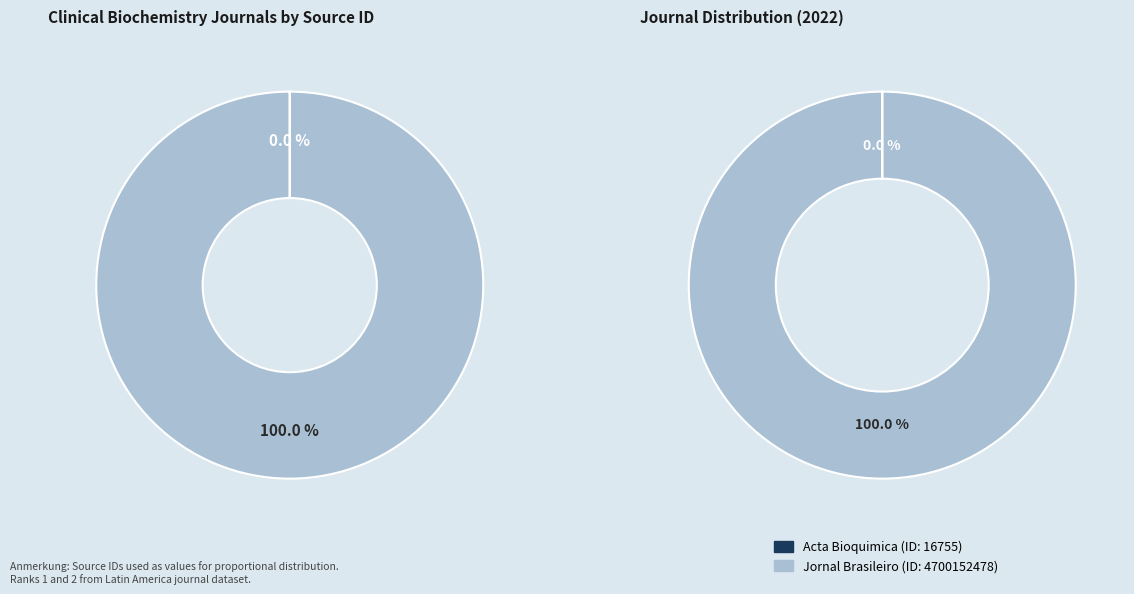

Is the sum of Acta Bioquimica Clinica Latinoamericana and Jornal Brasileiro de Patologia e Medicina greater than half?

Yes